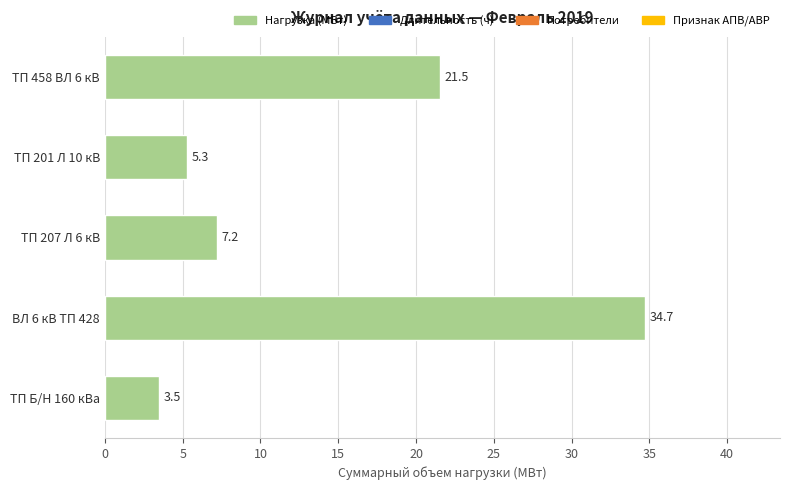

List the labels in order of value, largest first.

ВЛ 6 кВ ТП 428, ТП 458 ВЛ 6 кВ, ТП 207 Л 6 кВ, ТП 201 Л 10 кВ, ТП Б/Н 160 кВа